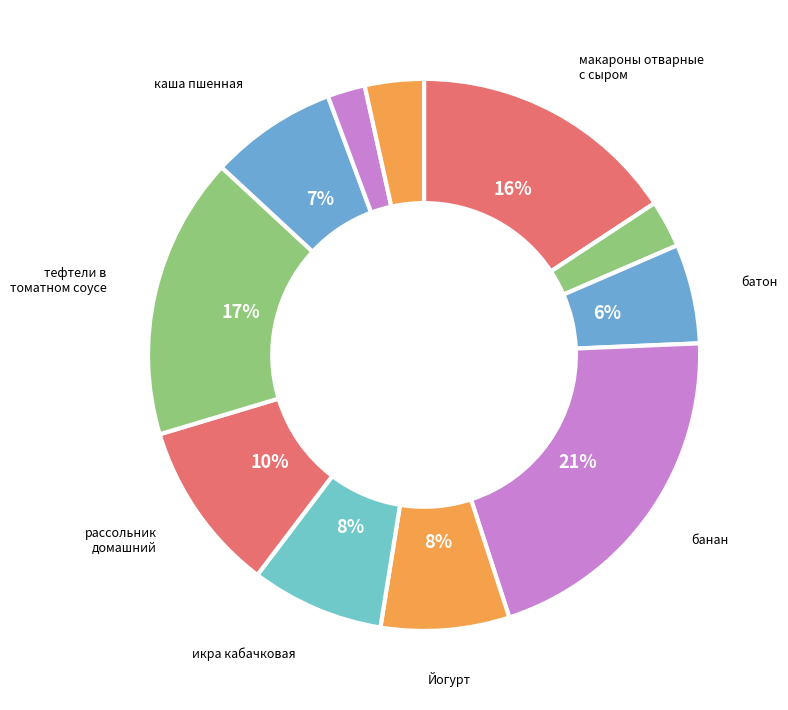

What is the smallest slice in the pie chart?

хлеб